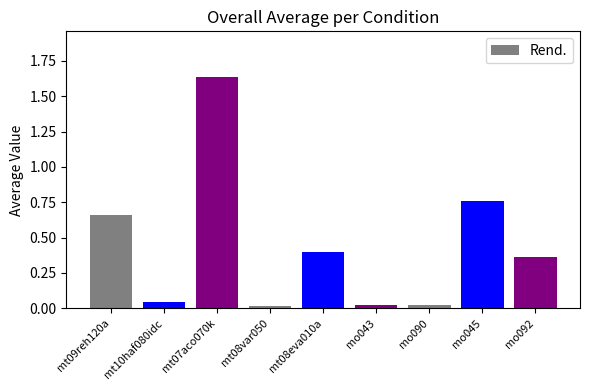

What is the change in value from mt09reh120a to mo092?

-0.3